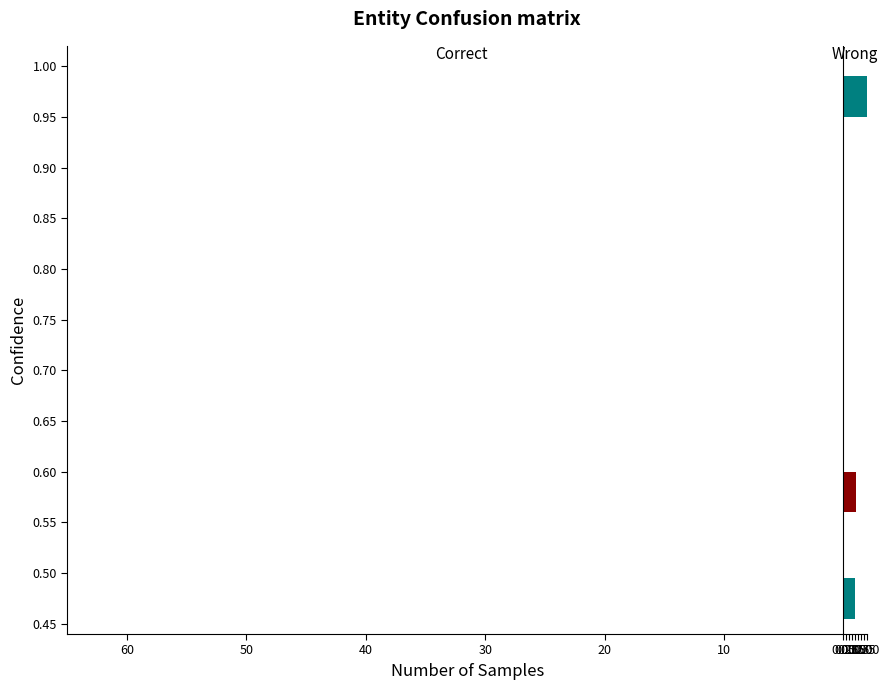

The value at 50 is 1. True or false?

True